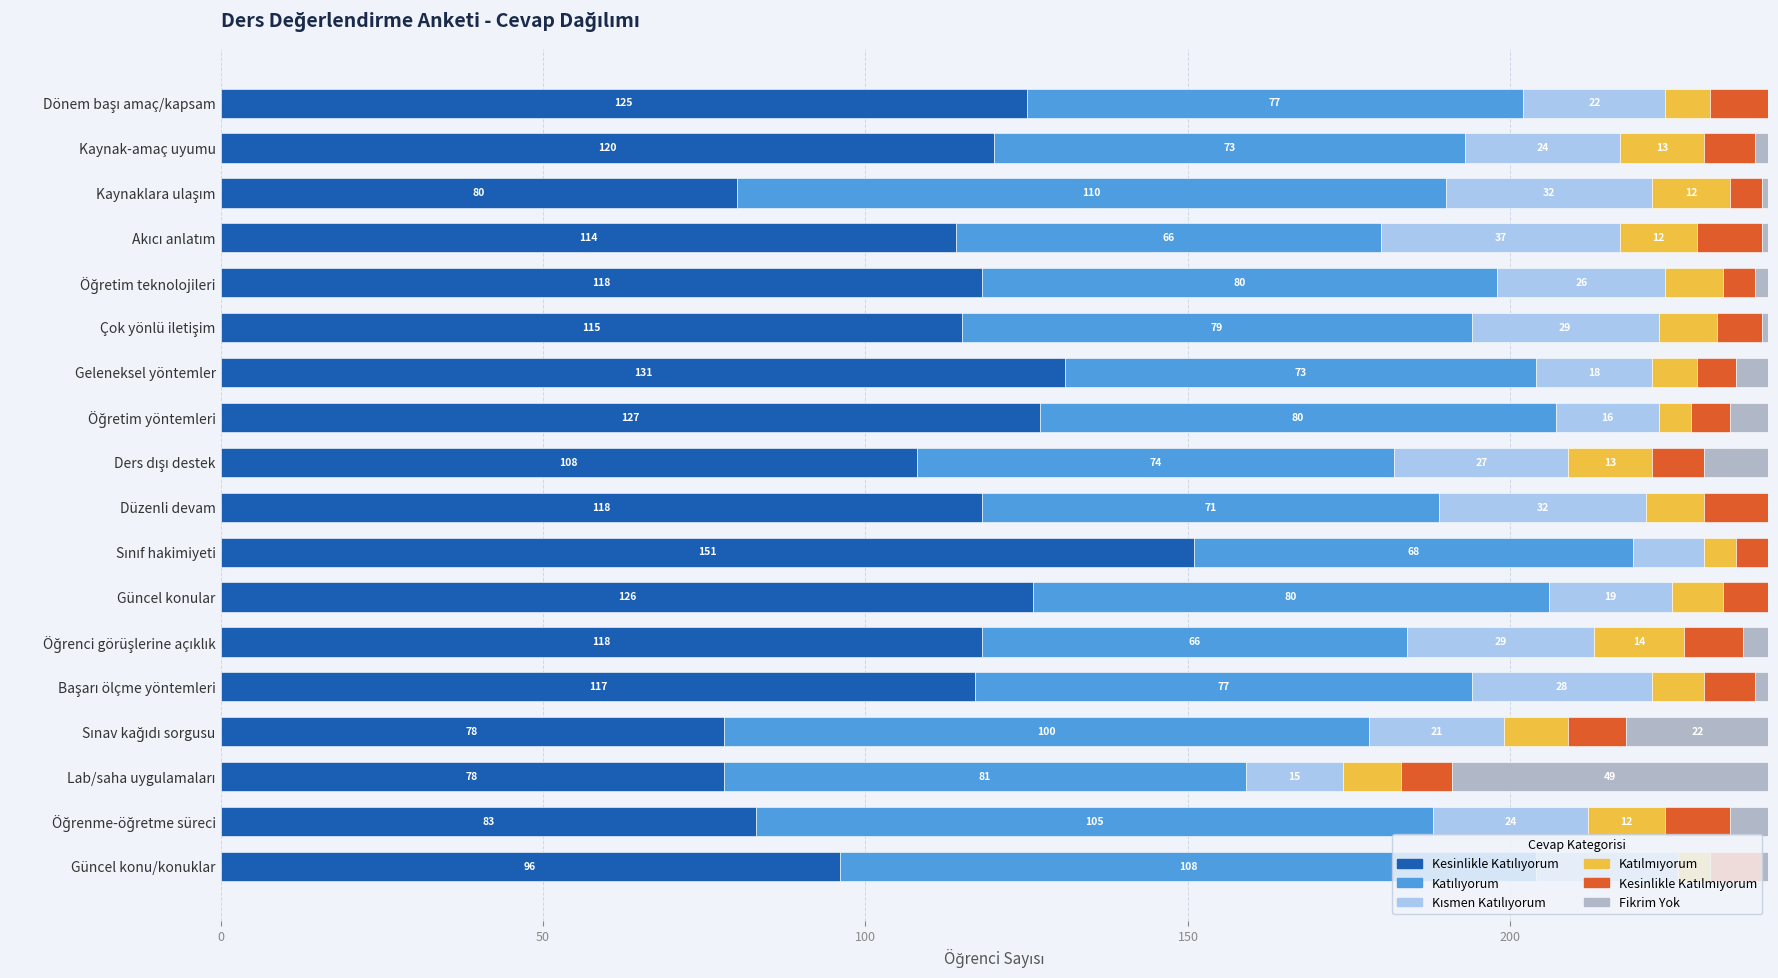

Count the number of data series in this chart.

6